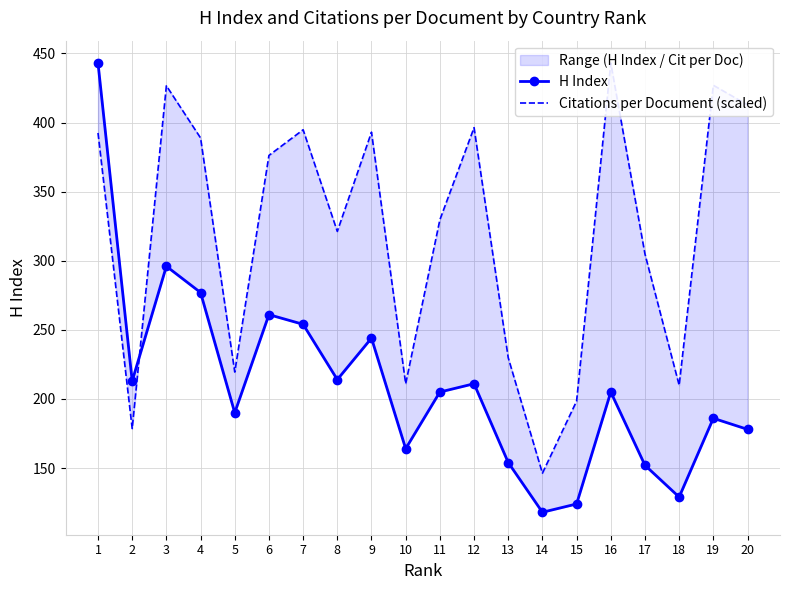

Is this an area chart (filled region under the line)?

No